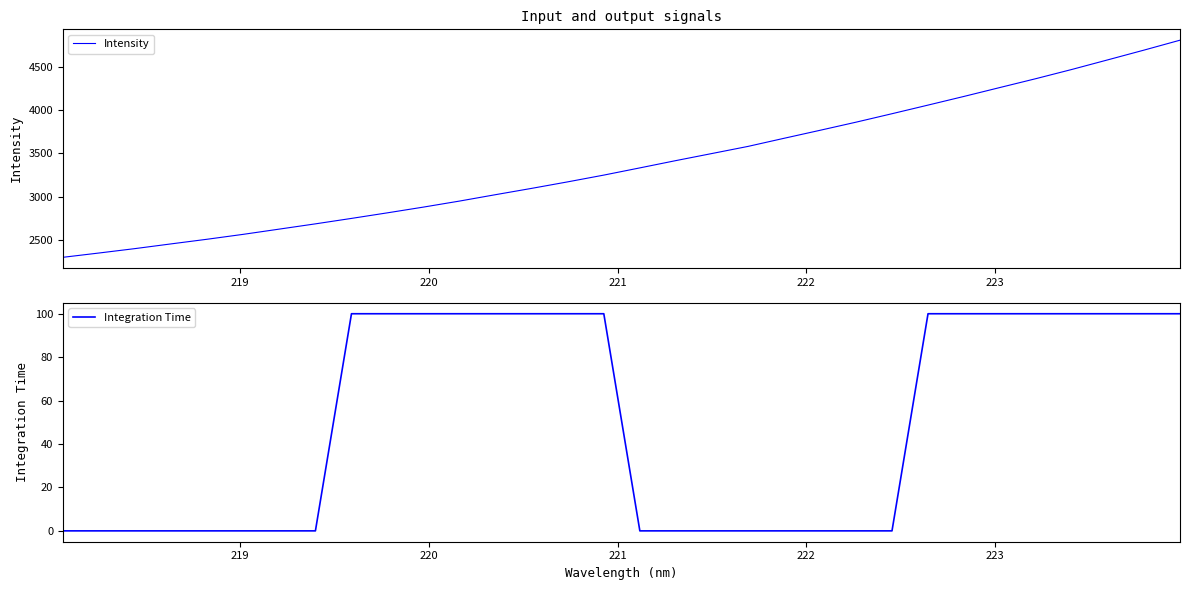

What is the minimum value for Intensity?

2298.0